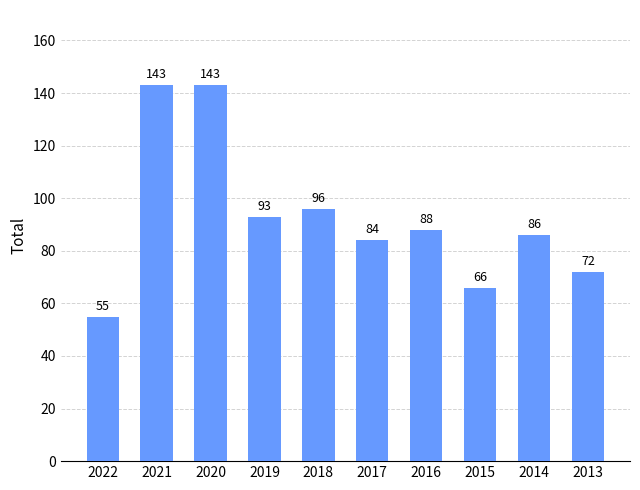

What is the minimum value shown in the chart?

55